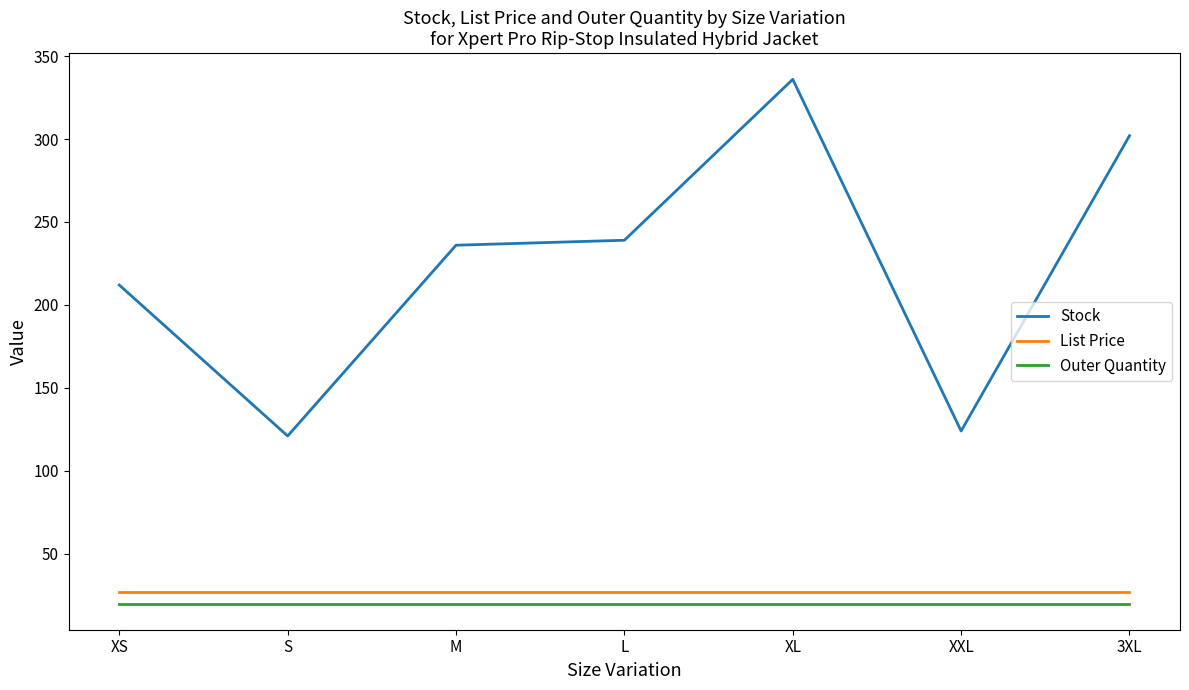

What is the difference between the maximum and minimum values in the Stock series?

215.0